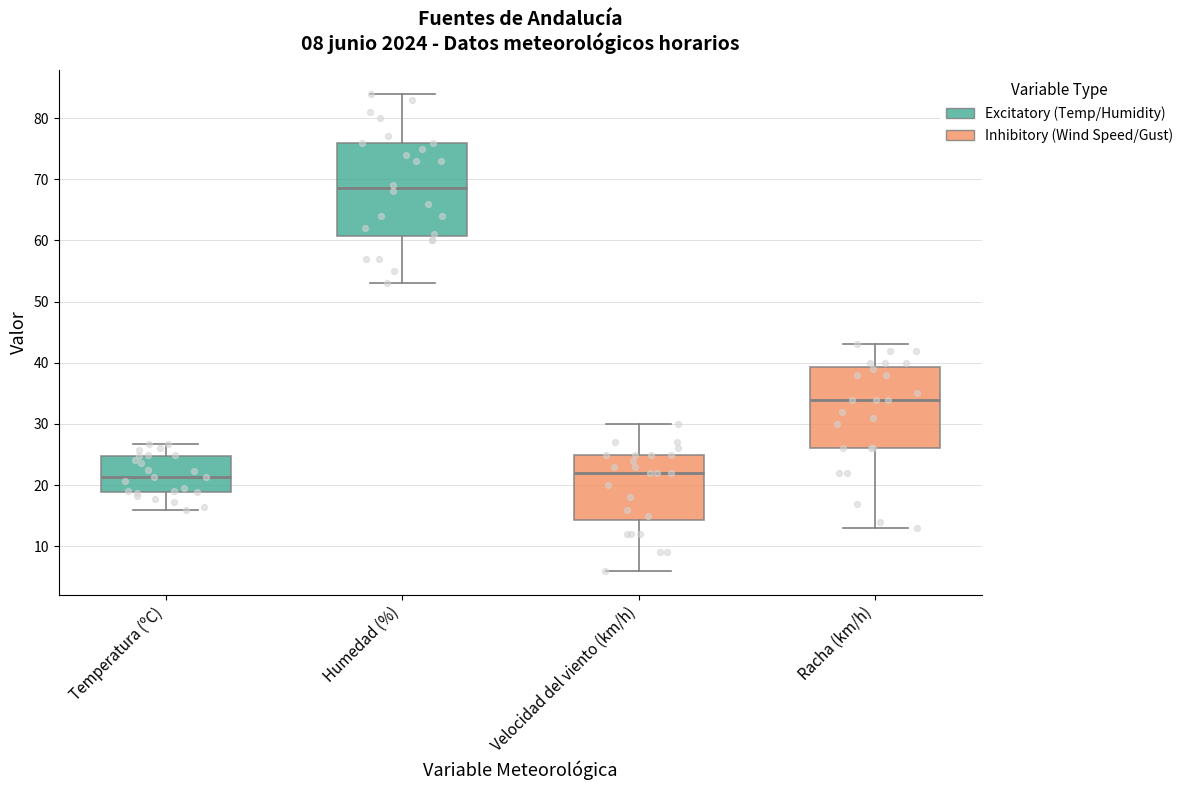

Which box is the tallest, from its lower edge to its upper edge?

Humedad (%)